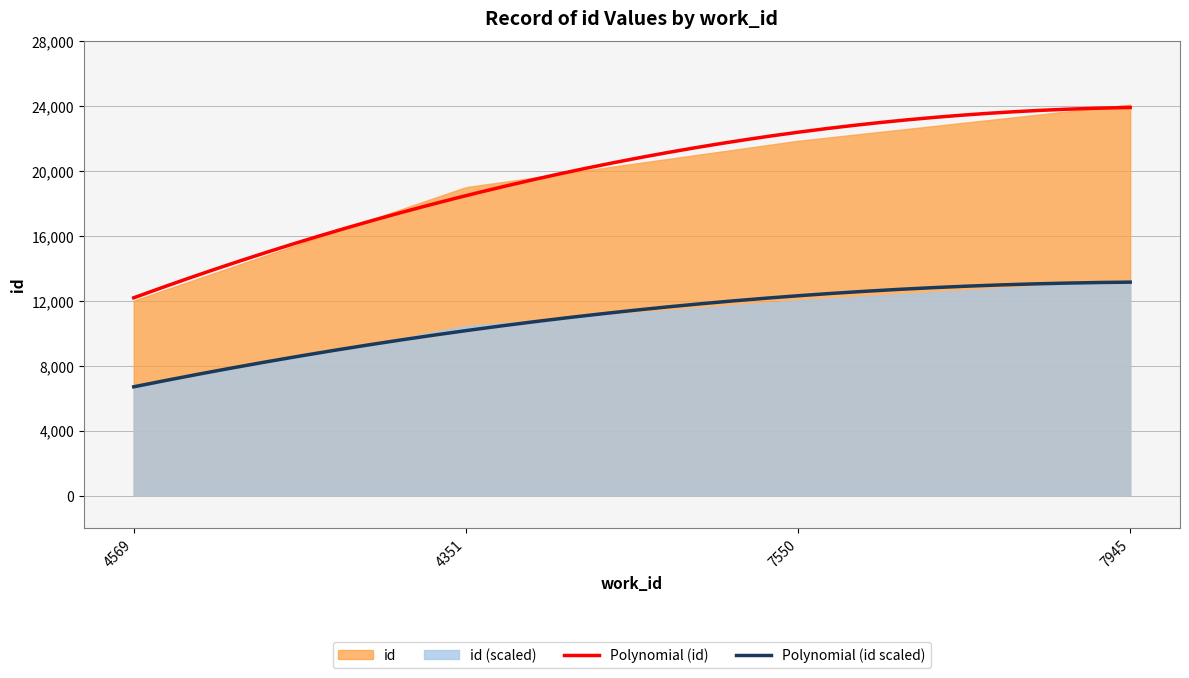

What is the difference between the values at 4351 and 7550?

2856